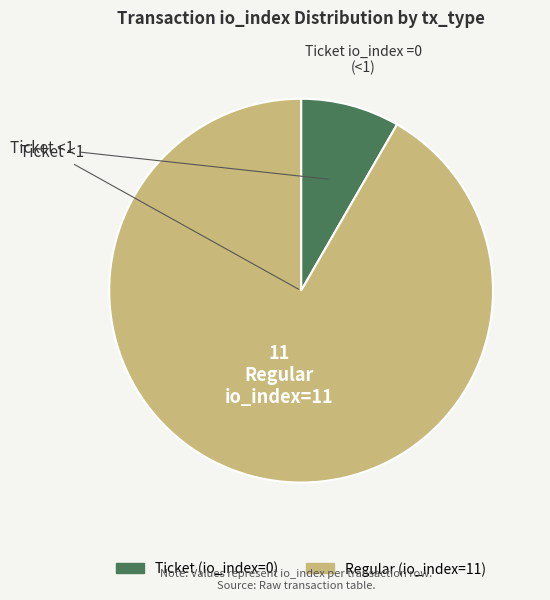

The Ticket (io_index=0) slice represents 20% of the pie. True or false?

False